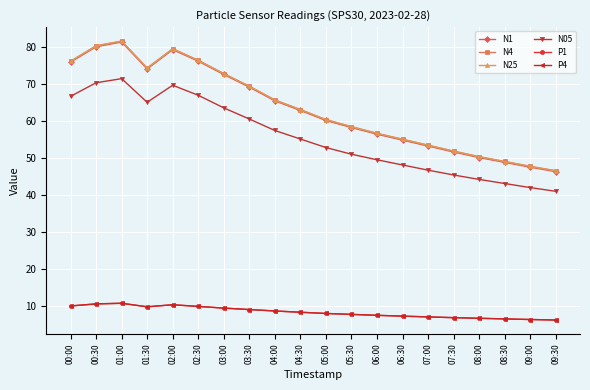

At which label does P4 first exceed 8?

00:00